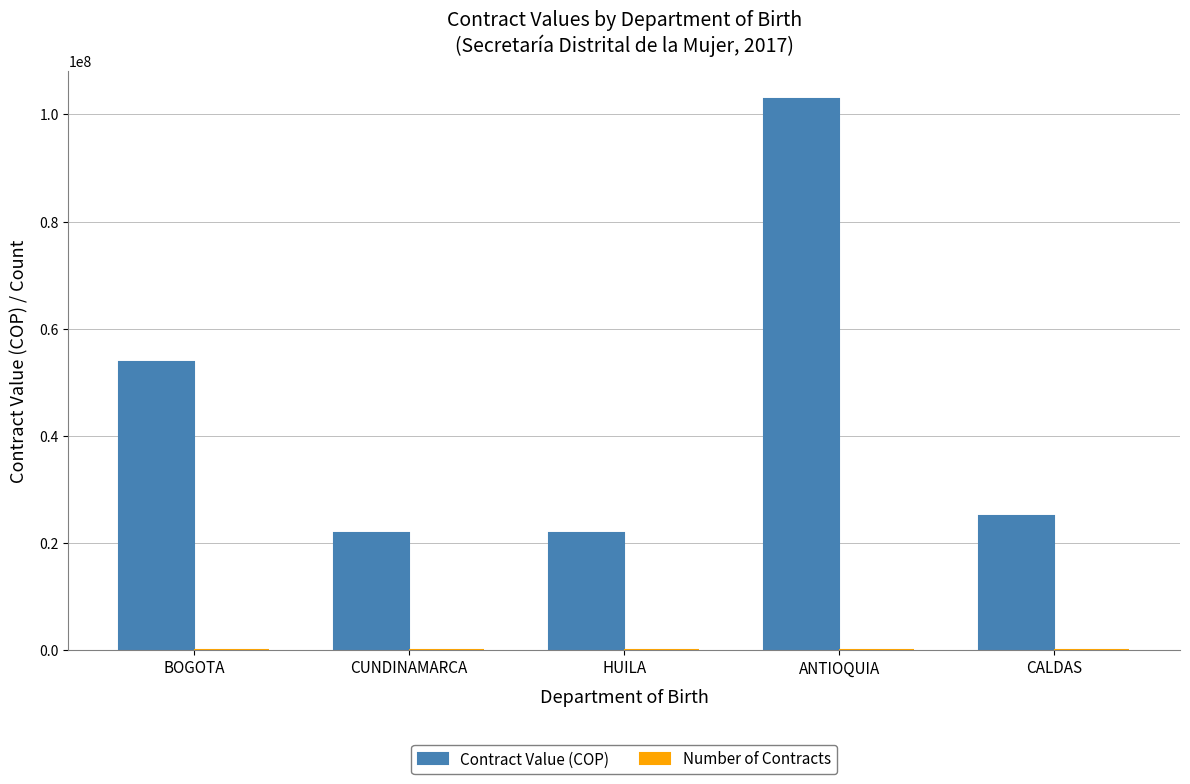

What is the sum of all Contract Value (COP) values?

225395379